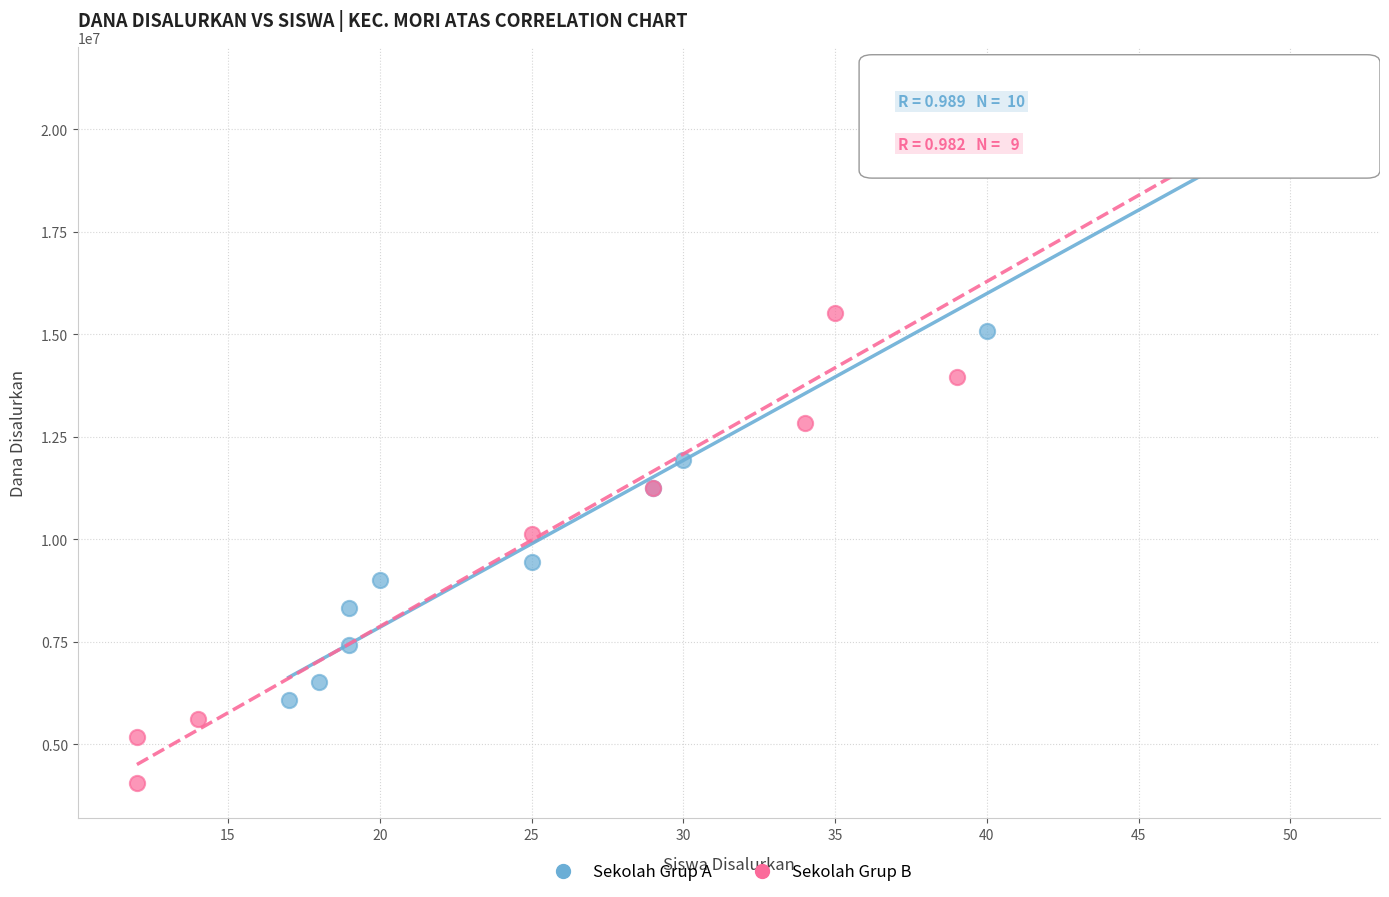

Which series contains the lowest Y value?

Sekolah Grup B